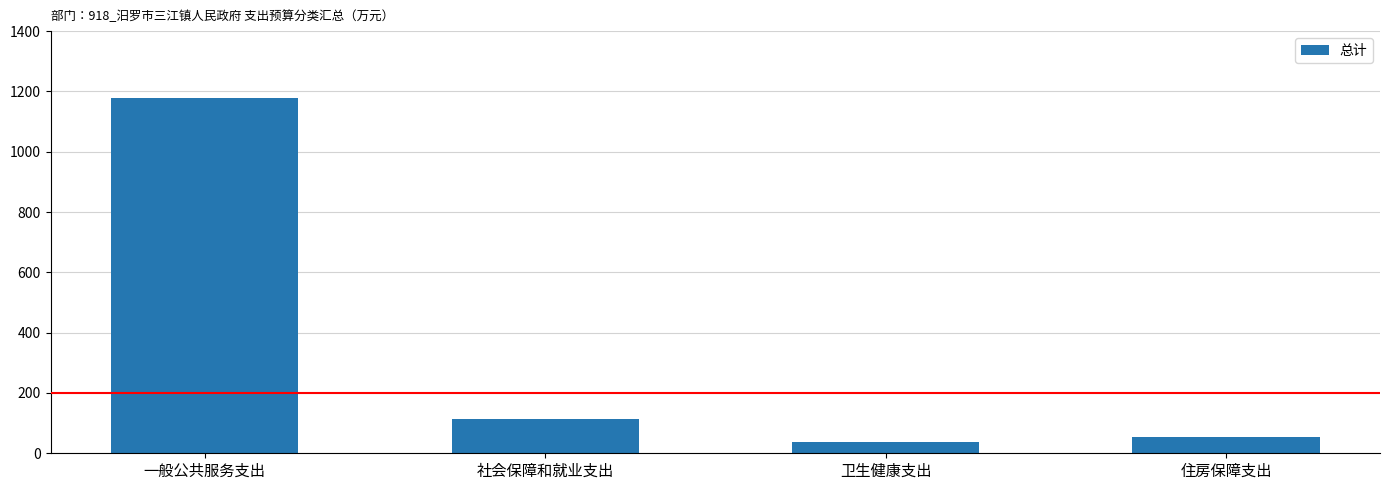

At which label is the value closest to 607?

社会保障和就业支出